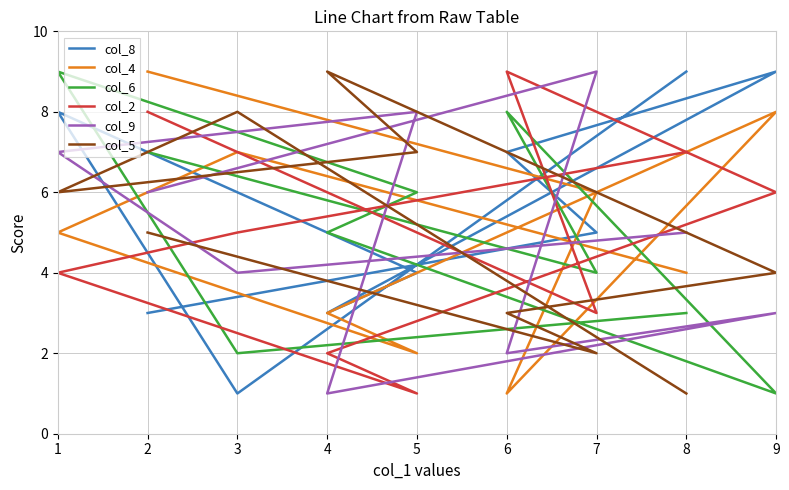

At how many categories does at least one series exceed 1?

9